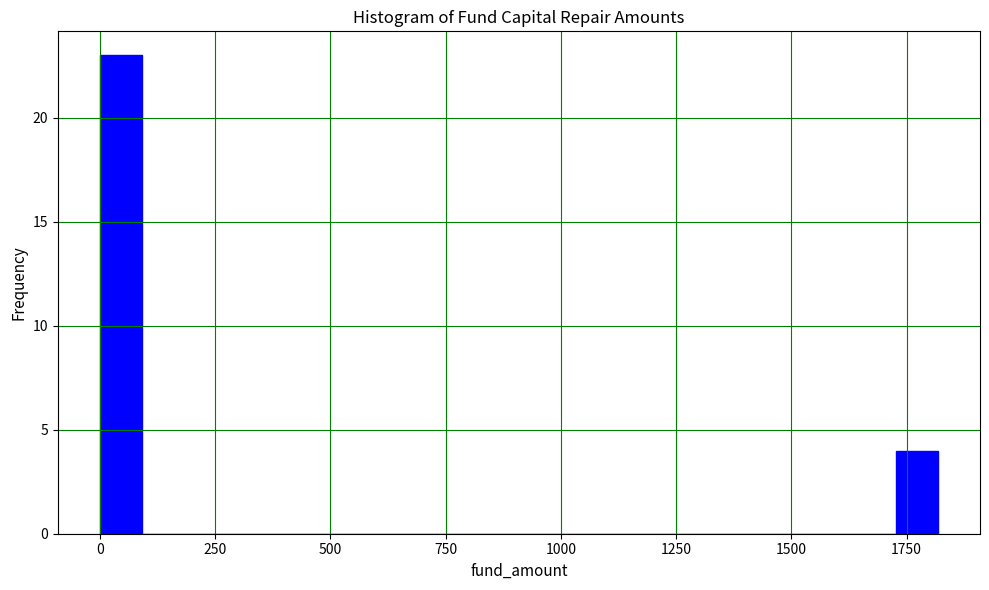

Around what value on the x-axis is the tallest bar? Give the approximate position of its centre, as read against the axis.

50